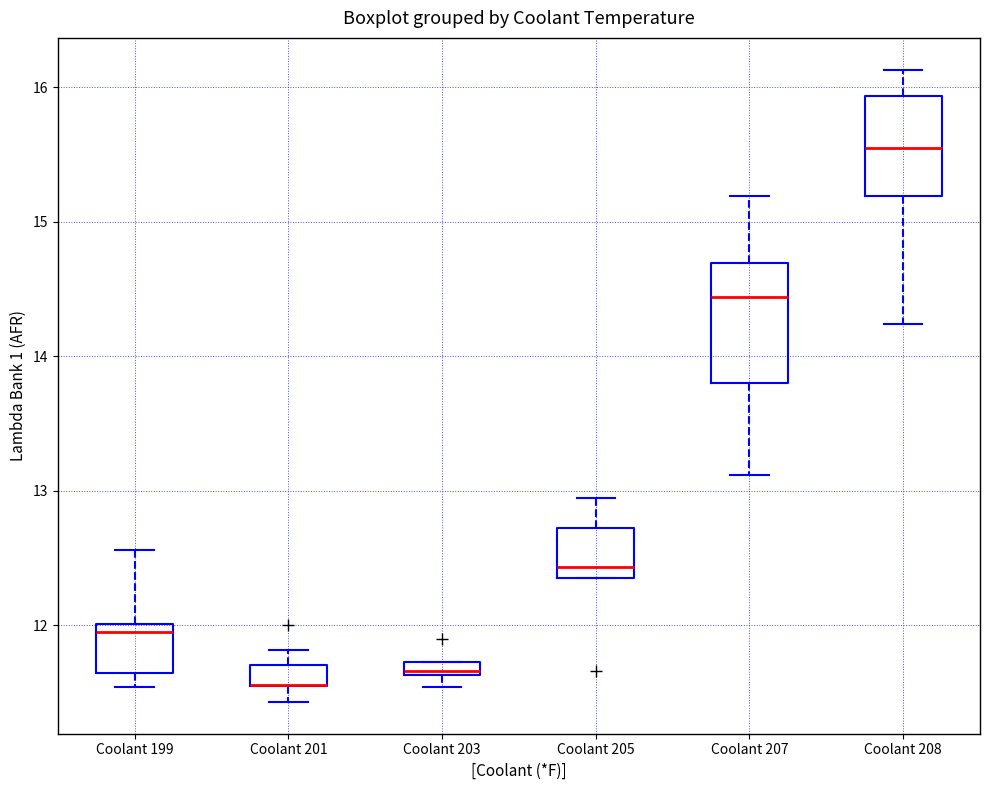

Where does the upper whisker of the box for Coolant 201 end on the y-axis? The values are not printed on the chart, so give them approximately, as read against the axis.

11.8